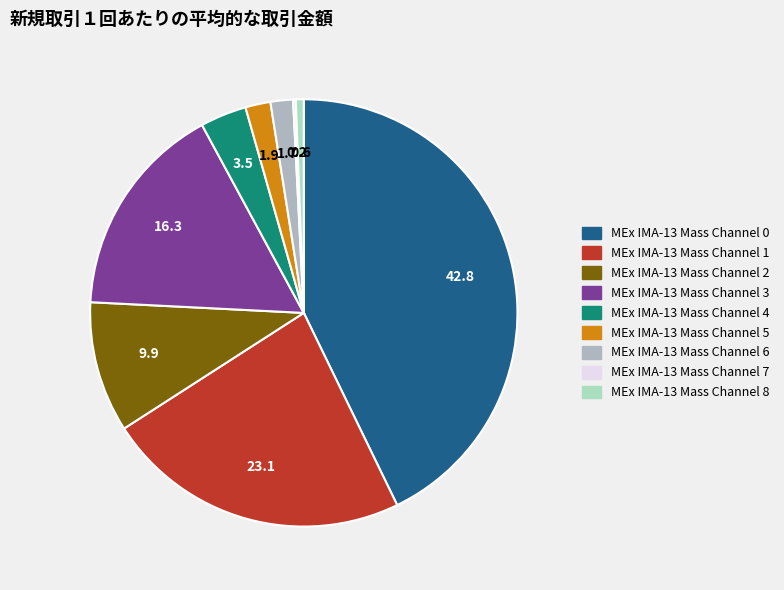

What is the largest slice in the pie chart?

MEx IMA-13 Mass Channel 0